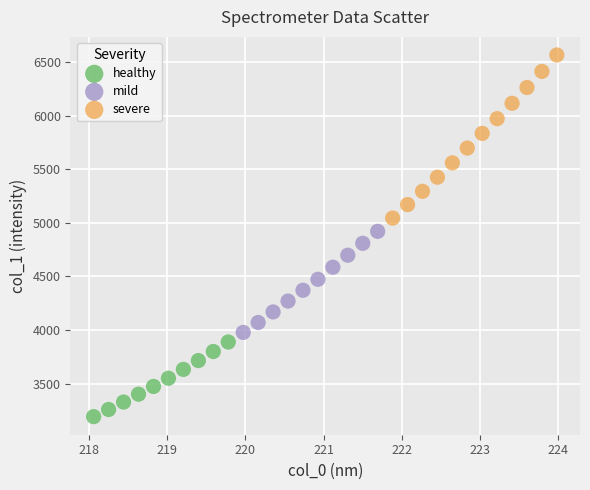

Which series has the widest spread of Y values?

severe